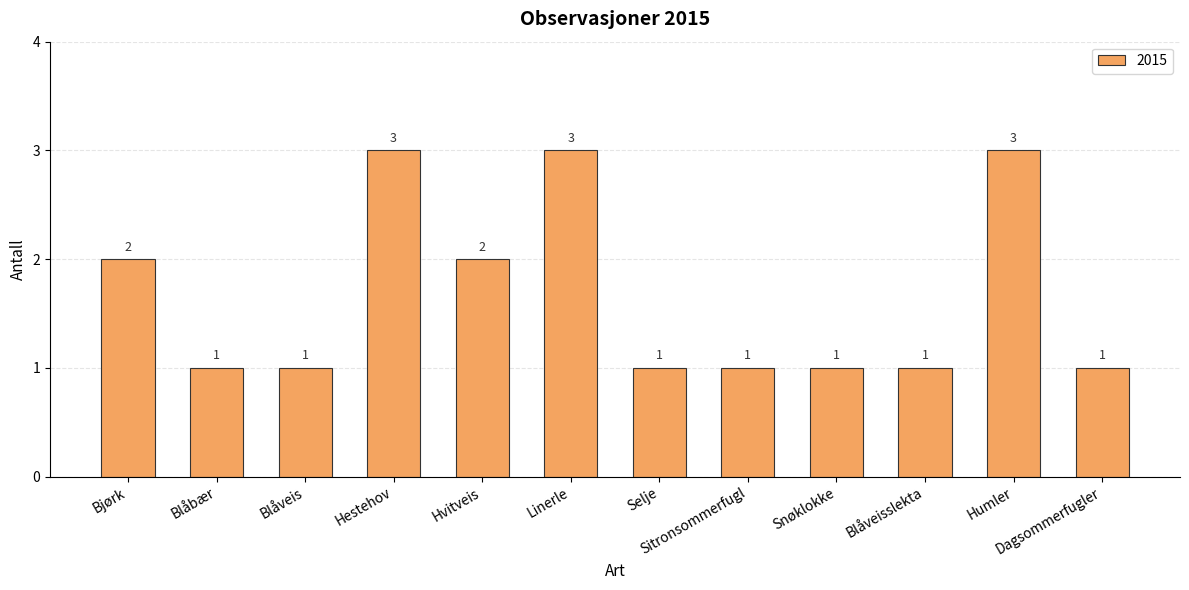

What value does the data have at Hestehov?

3